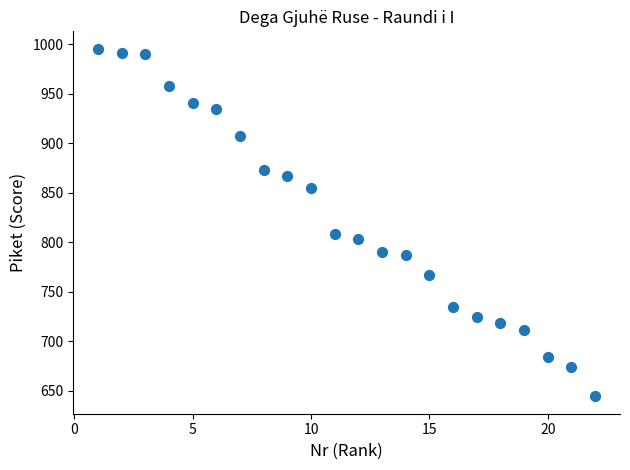

What is the range of Y values (max minus min)?

351.2